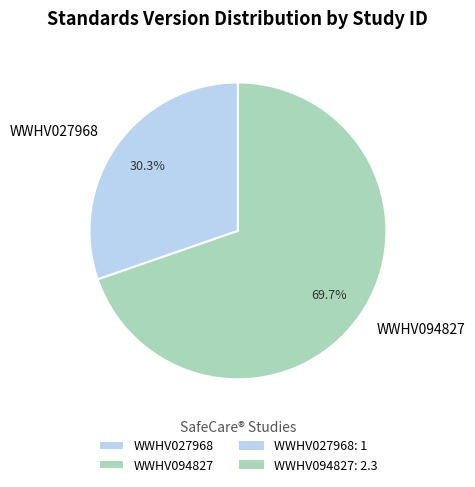

What is the ratio of the value at WWHV027968 to the value at WWHV094827?

0.4